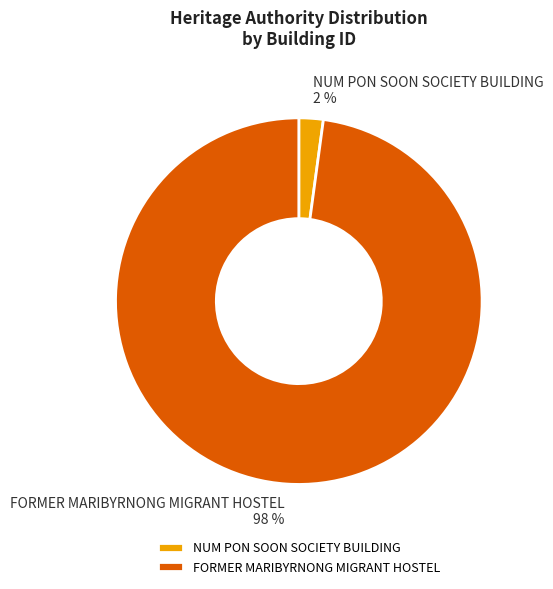

Which category accounts for the majority?

FORMER MARIBYRNONG MIGRANT HOSTEL